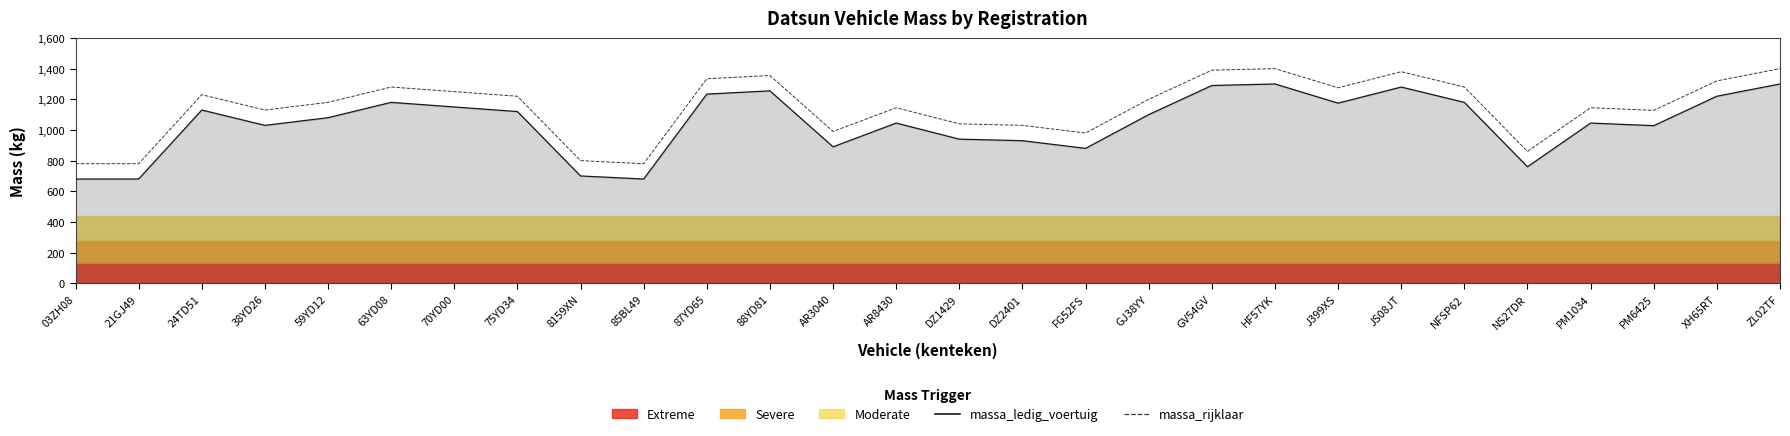

What position from the left is PM6425?

26